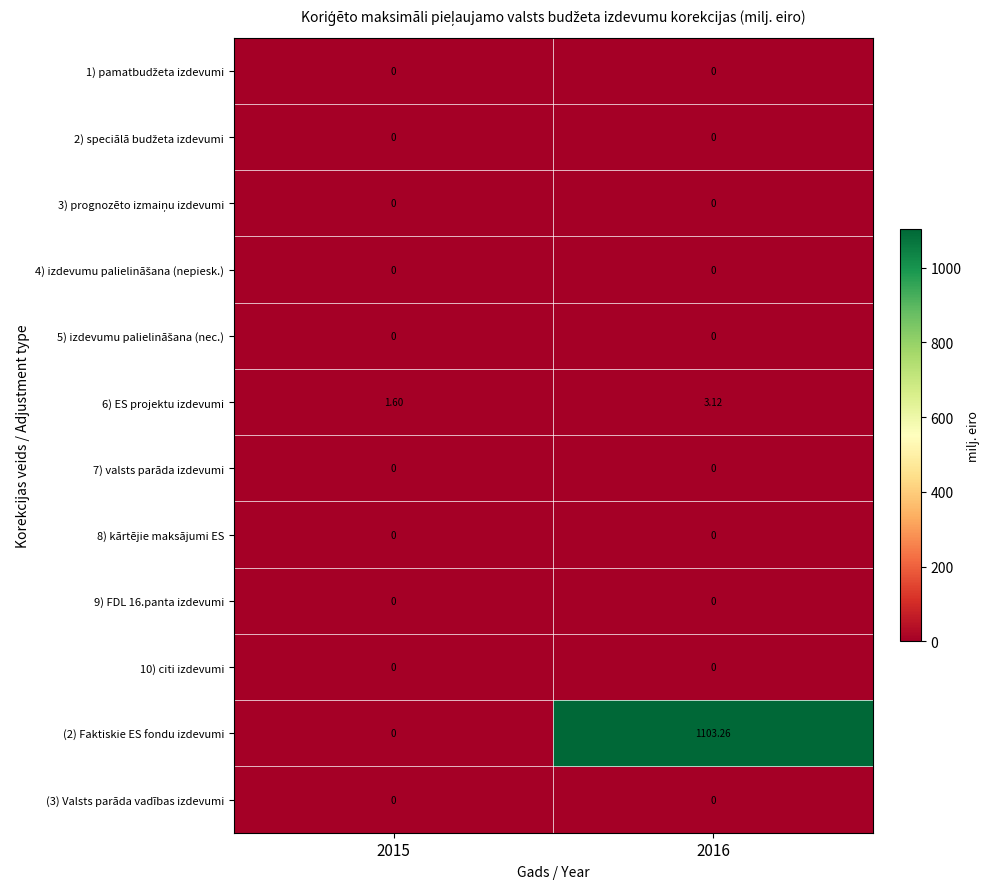

How many data points in (2) Faktiskie ES fondu izdevumi are less than 1103?

1